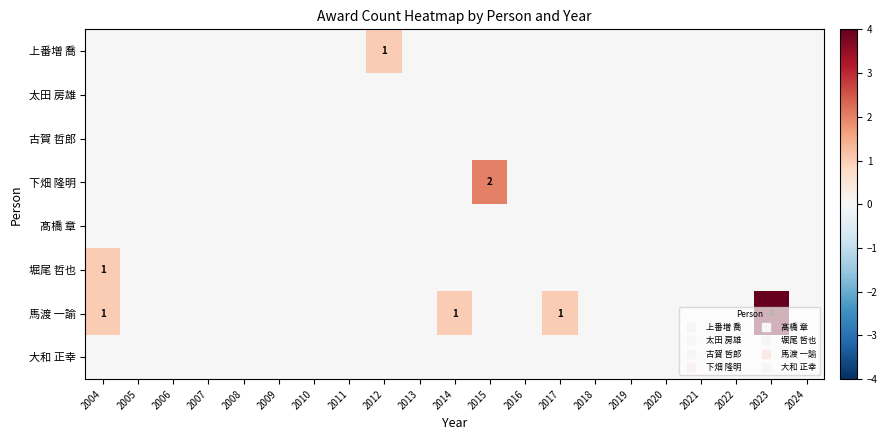

What is the difference between the second highest and second lowest values in the 馬渡 一諭 series?

1